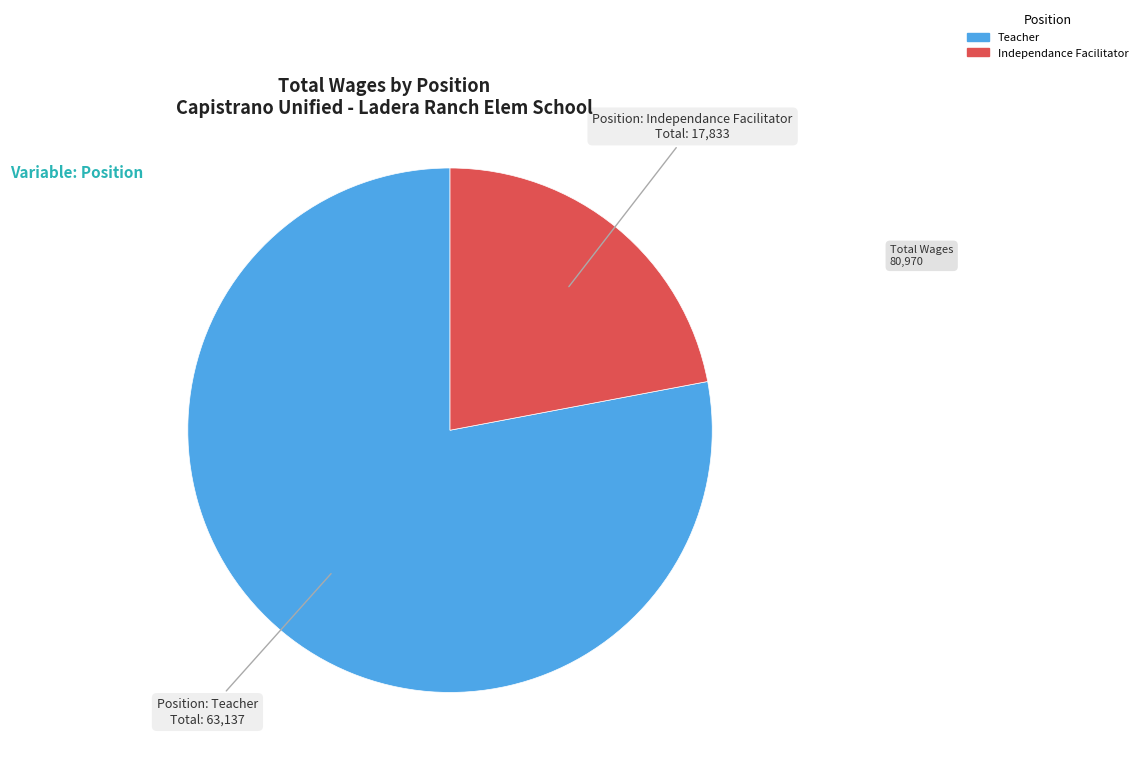

Is Teacher the majority of the pie?

Yes